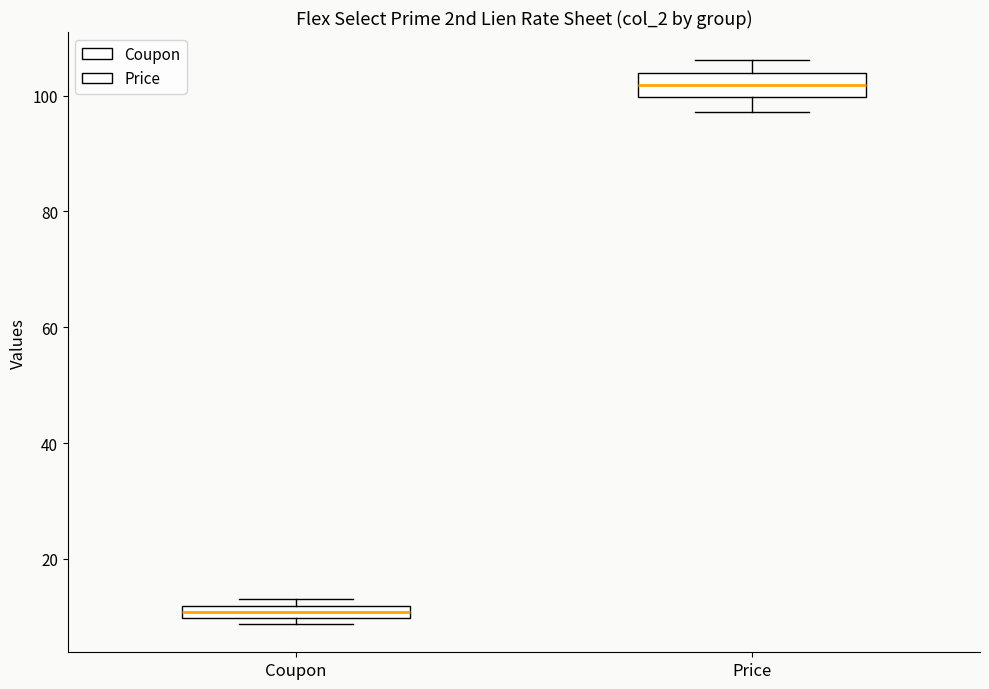

Which box is the tallest, from its lower edge to its upper edge?

Price